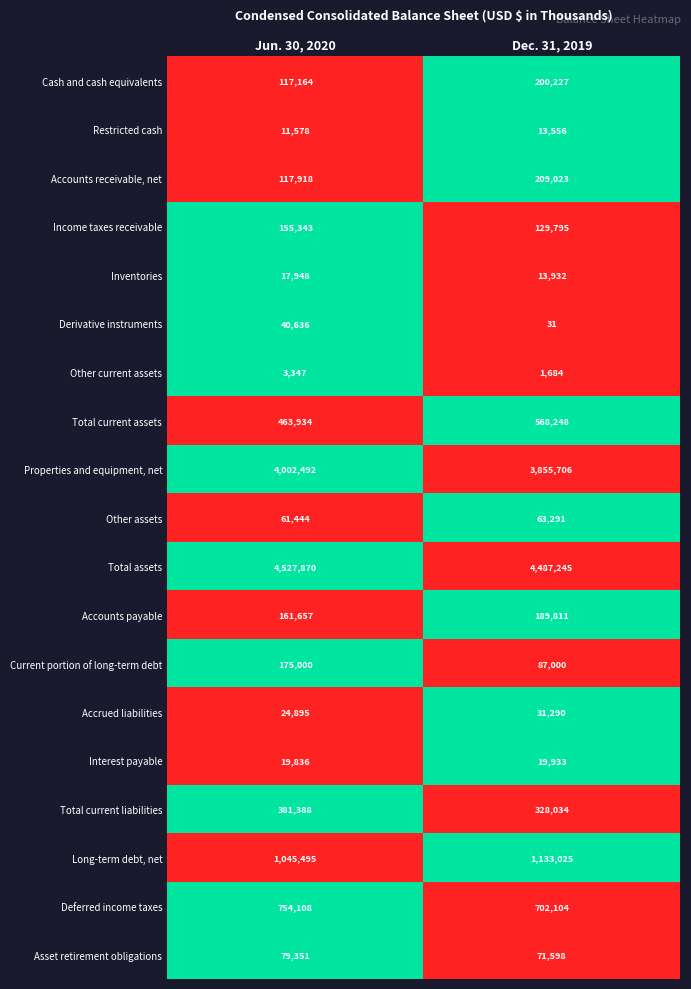

How many data points does each series have?

2